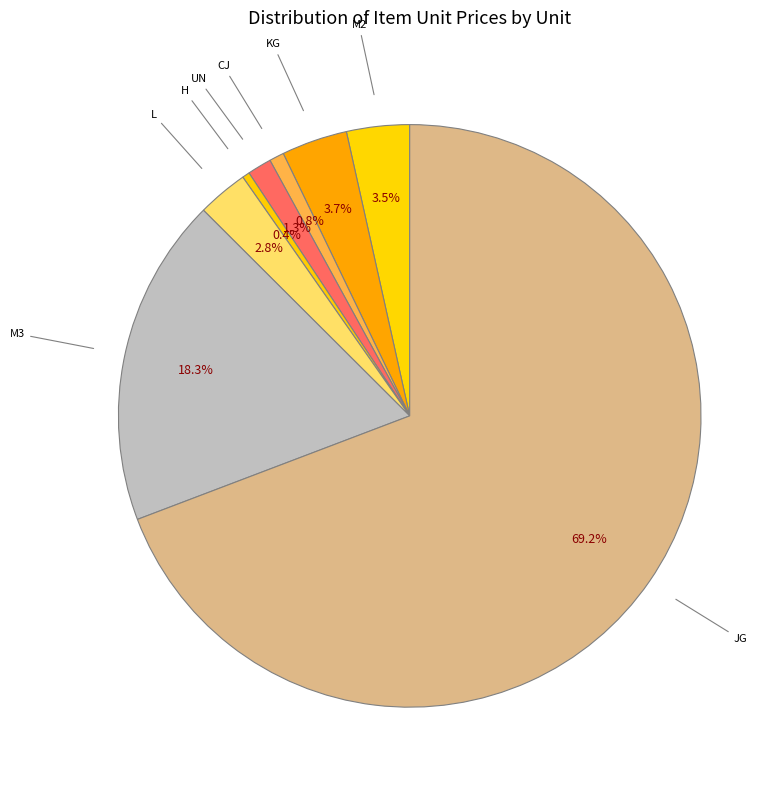

What is the largest slice in the pie chart?

JG